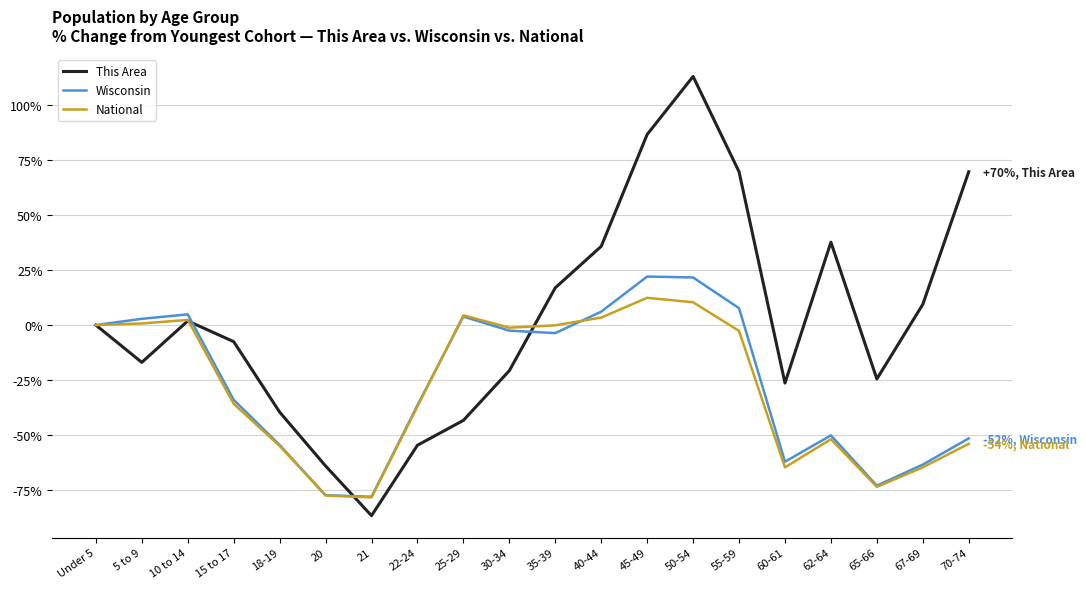

True or false: This Area has a value of -24.5 at 65-66.

True